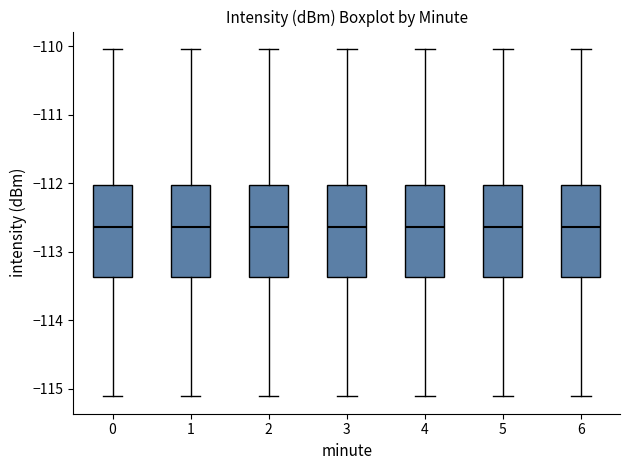

Where does the median line of the box at x = 3 sit on the y-axis? The values are not printed on the chart, so give them approximately, as read against the axis.

-112.6